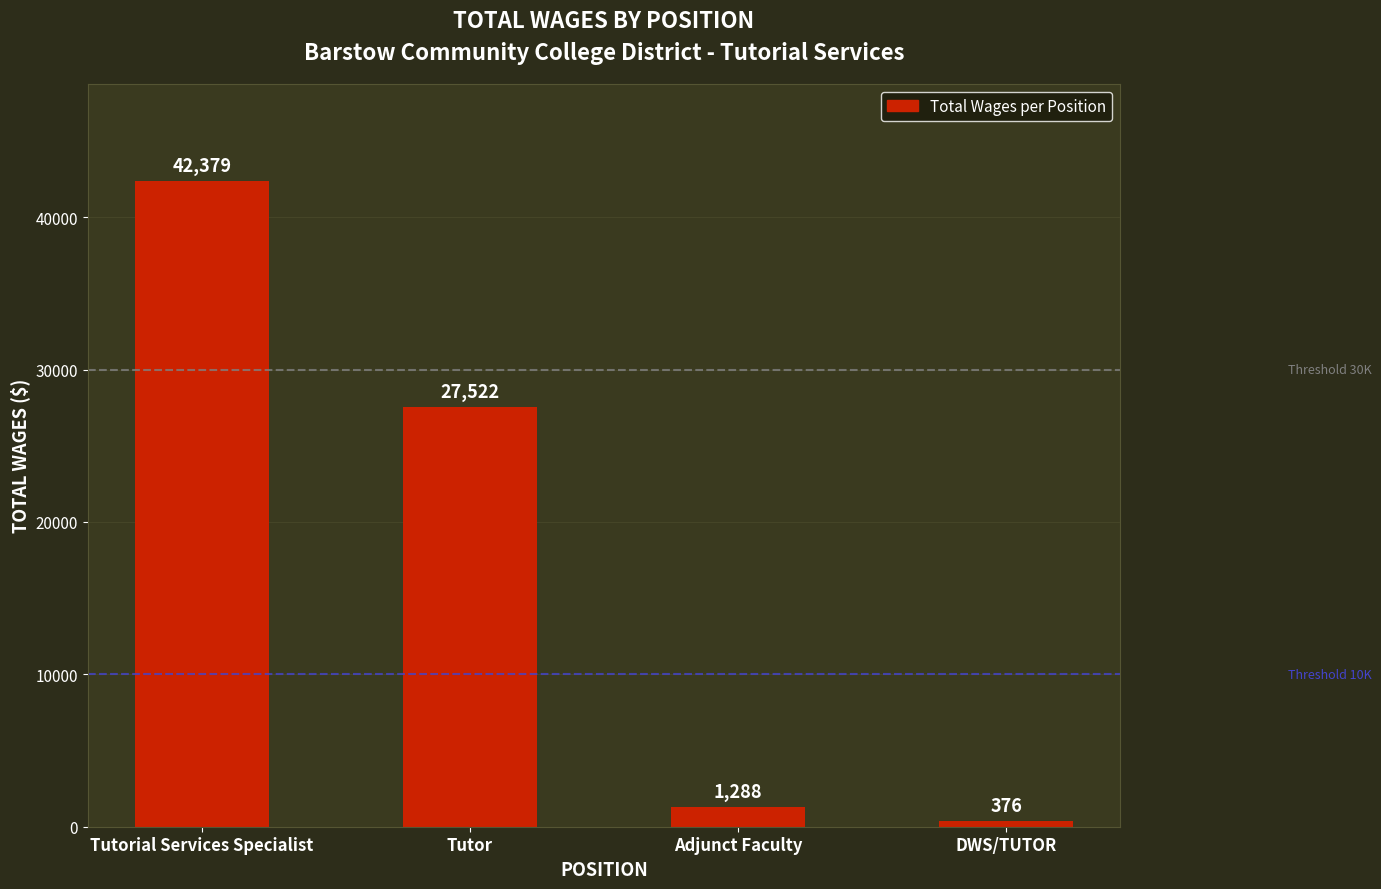

What is the difference between the values at Adjunct Faculty and Tutorial Services Specialist?

41091